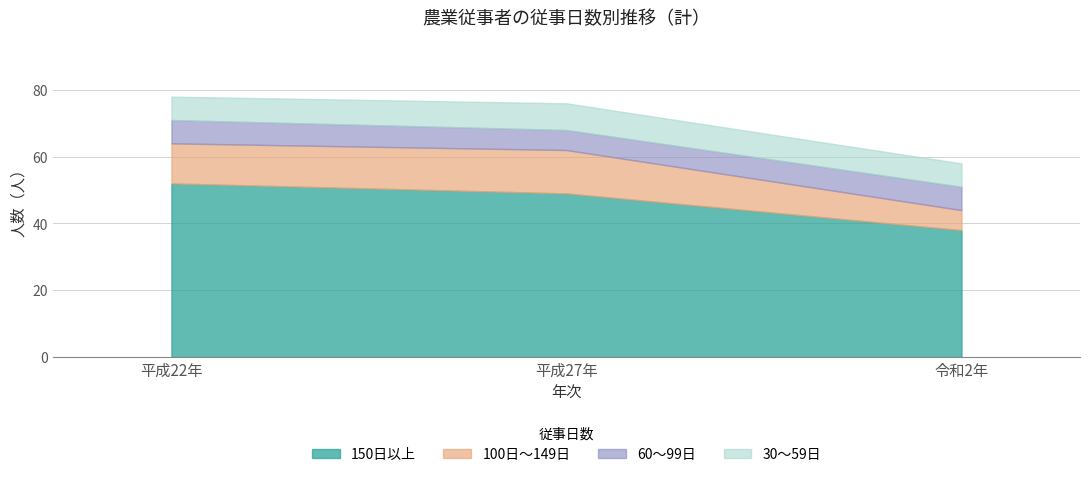

What is the smallest value displayed?

6